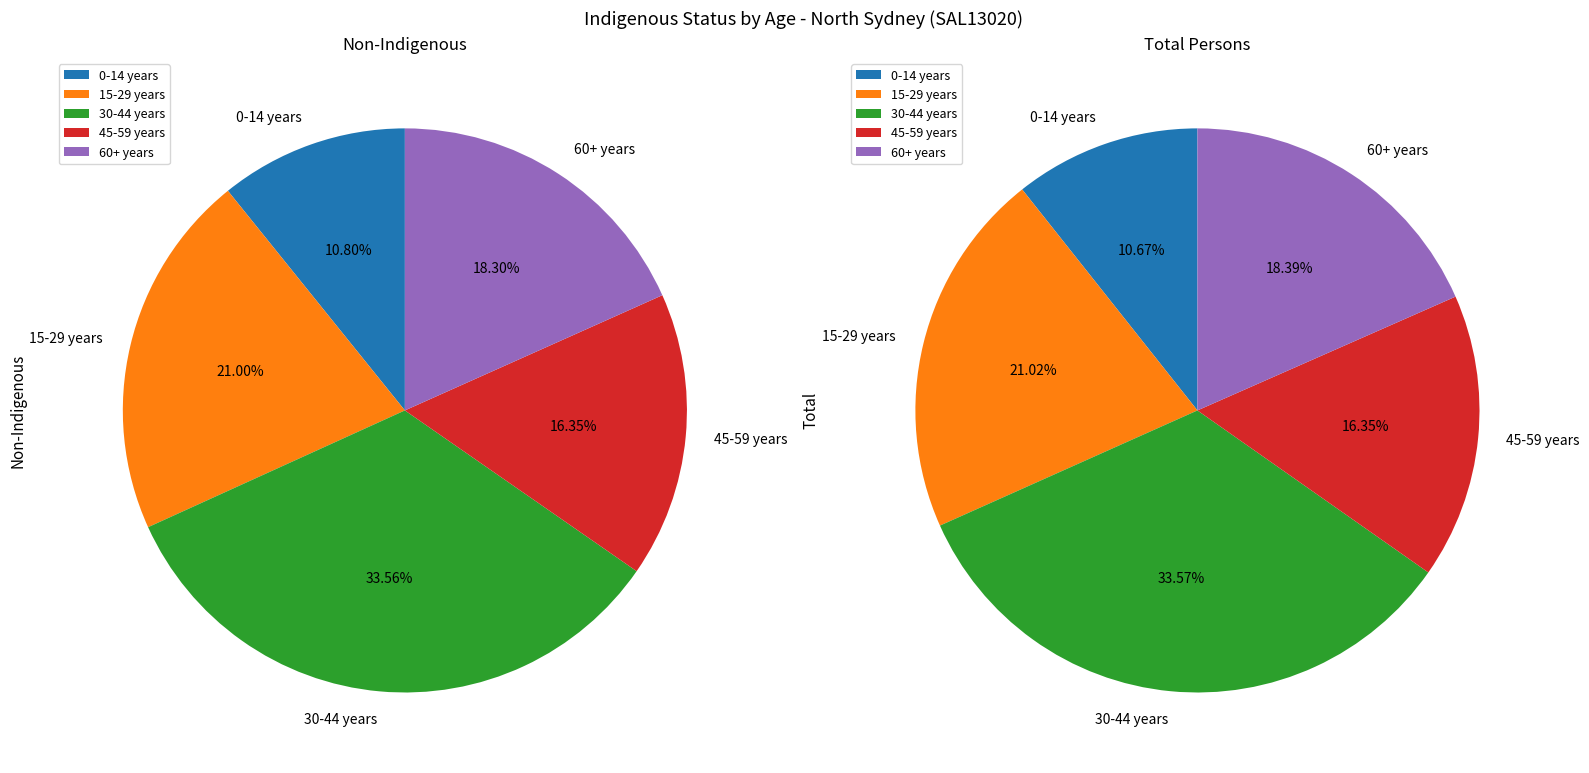

Does any single category account for the majority?

No